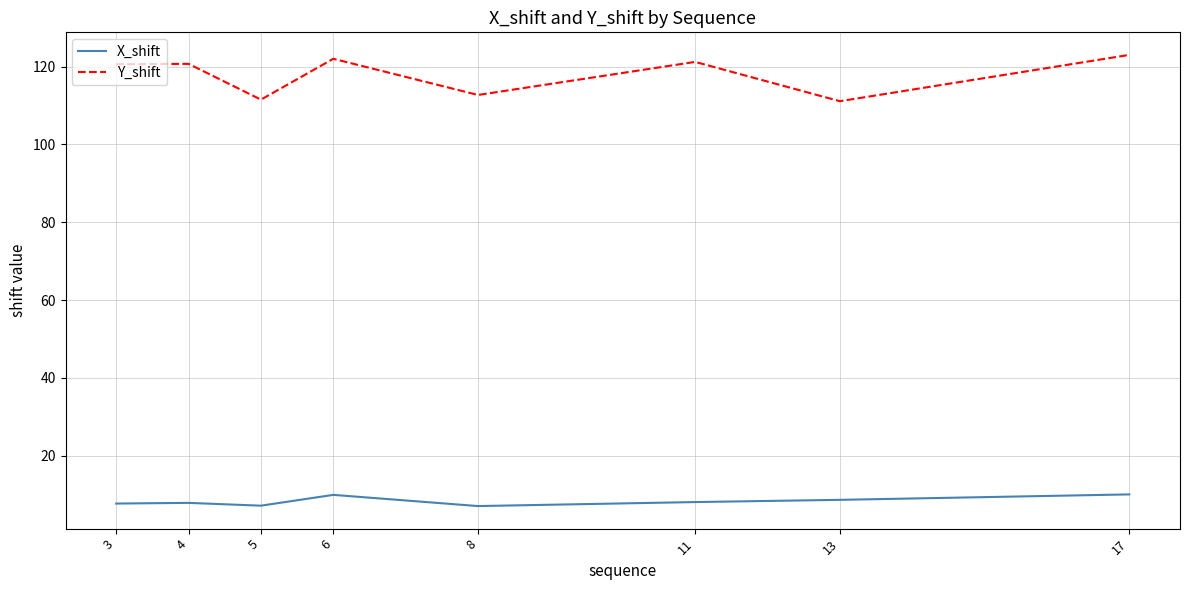

List the series in order of their overall mean, lowest first.

X_shift, Y_shift